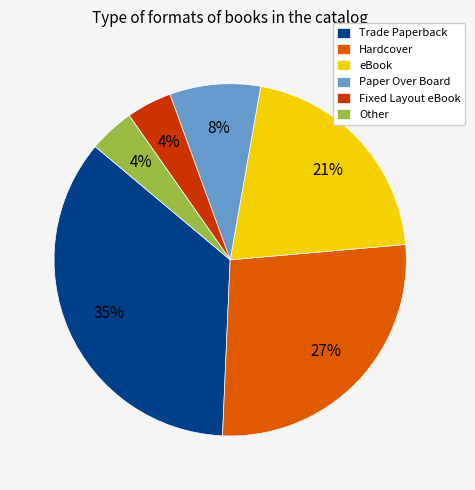

What percentage is the Fixed Layout eBook slice, to the nearest percent?

4%